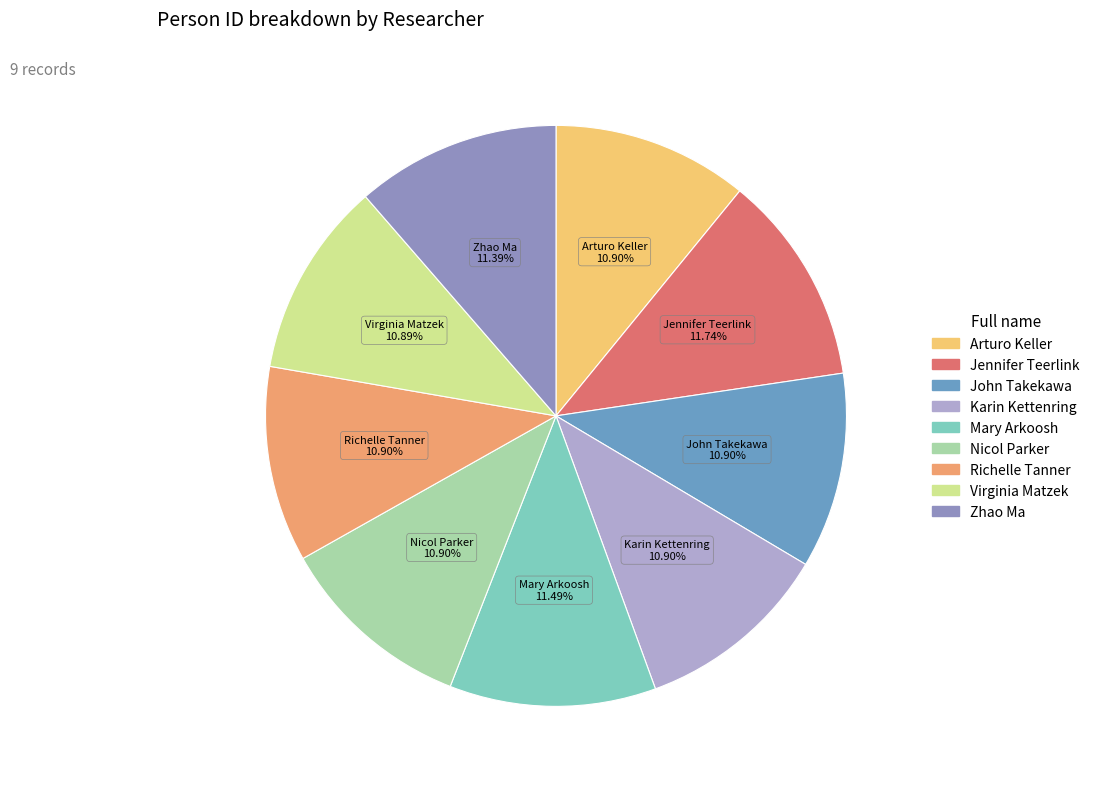

Is Virginia Matzek the majority of the pie?

No